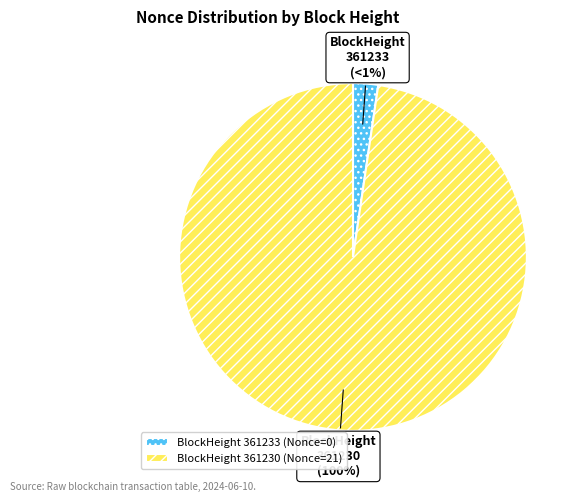

What is the majority slice?

361230